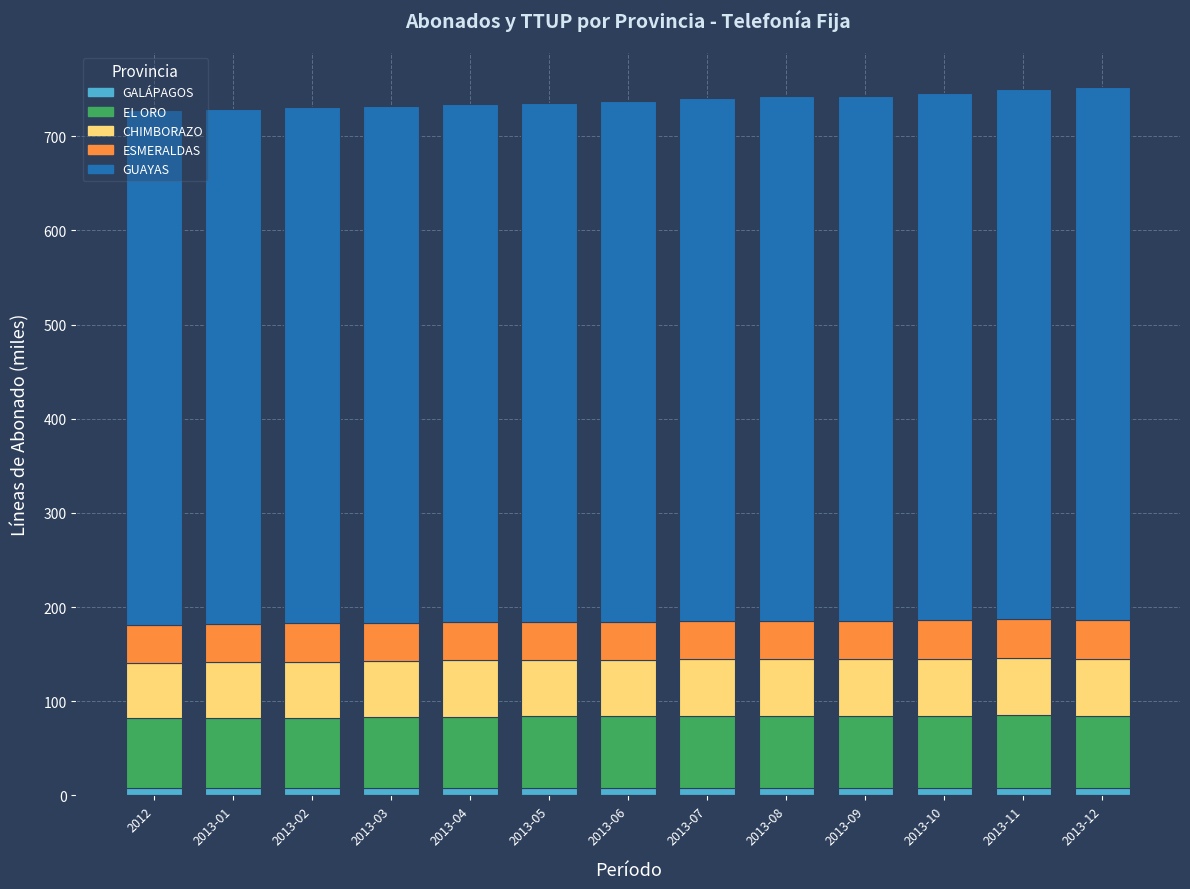

What is the label of the 9th bar from the left?

2013-08